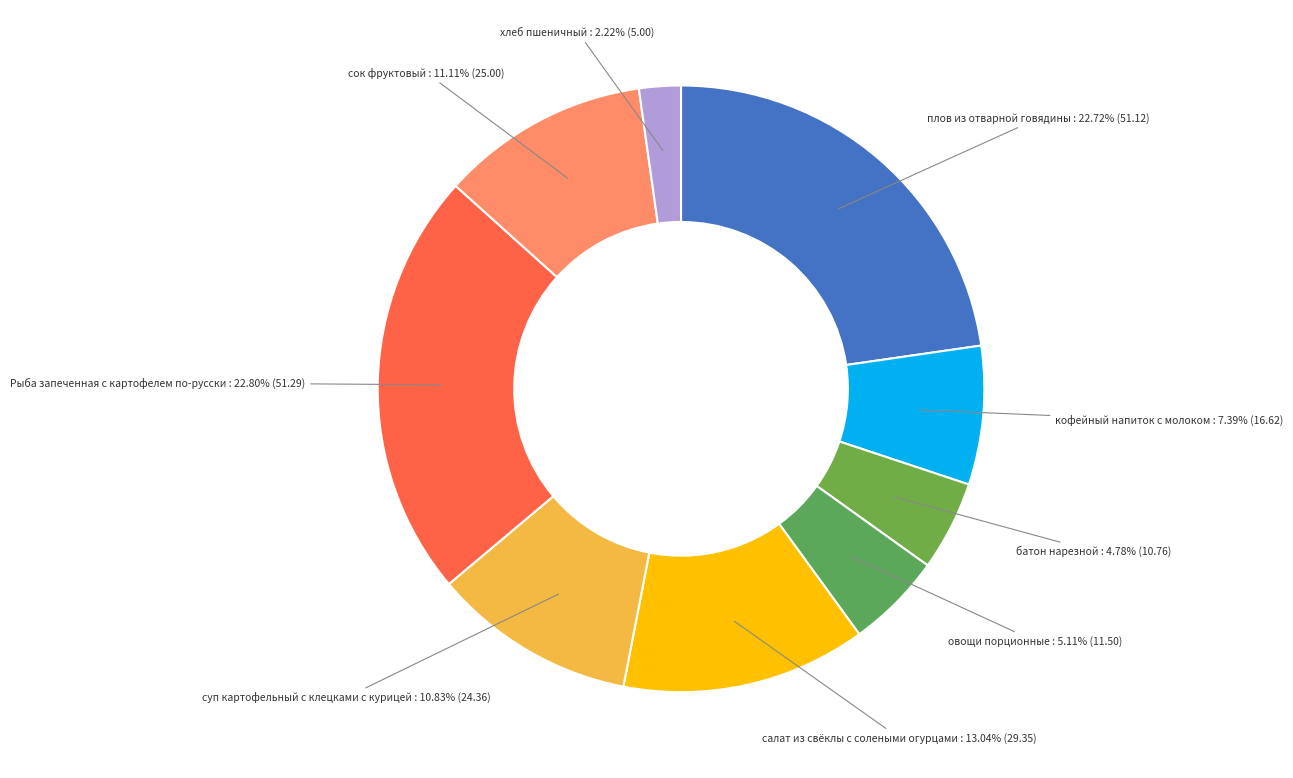

How many segments does this pie chart have?

9